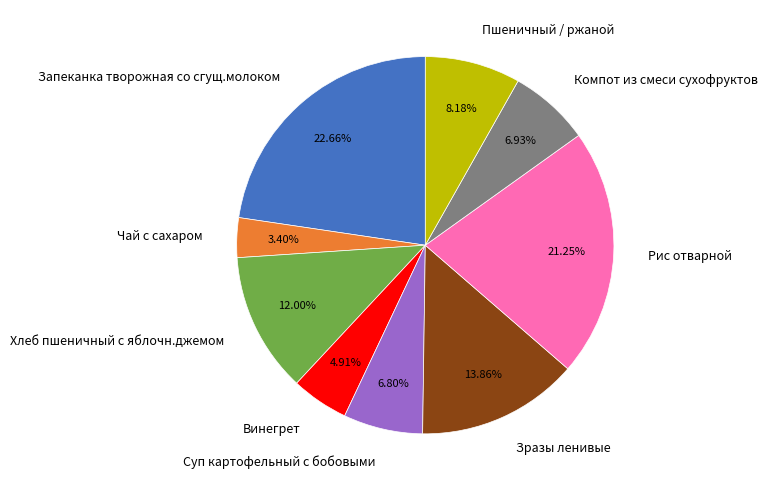

Which slice is the smallest?

Чай с сахаром